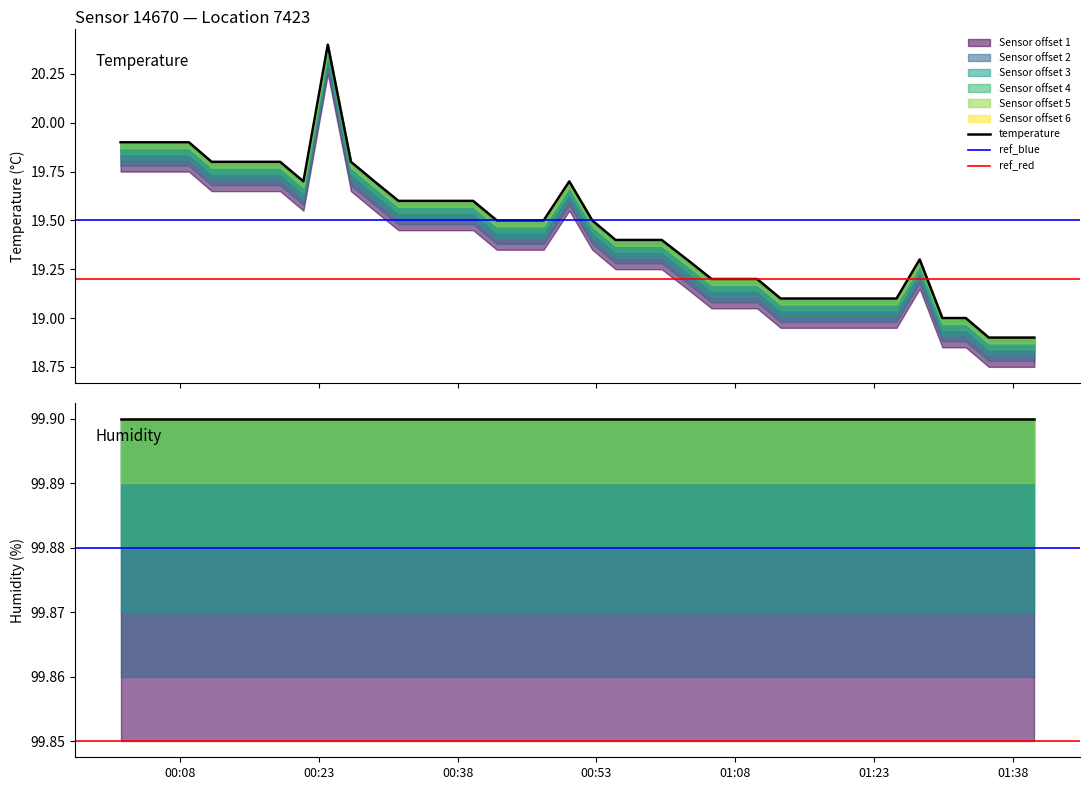

List the labels in order of value, smallest first.

2023-10-13T01:35:23, 2023-10-13T01:37:52, 2023-10-13T01:40:18, 2023-10-13T01:30:22, 2023-10-13T01:32:54, 2023-10-13T01:12:54, 2023-10-13T01:15:21, 2023-10-13T01:17:48, 2023-10-13T01:20:16, 2023-10-13T01:22:51, 2023-10-13T01:25:25, 2023-10-13T01:05:26, 2023-10-13T01:07:53, 2023-10-13T01:10:21, 2023-10-13T01:02:47, 2023-10-13T01:27:55, 2023-10-13T00:55:04, 2023-10-13T00:57:35, 2023-10-13T01:00:03, 2023-10-13T00:42:14, 2023-10-13T00:44:46, 2023-10-13T00:47:18, 2023-10-13T00:52:33, 2023-10-13T00:31:37, 2023-10-13T00:34:07, 2023-10-13T00:36:54, 2023-10-13T00:39:41, 2023-10-13T00:21:21, 2023-10-13T00:29:01, 2023-10-13T00:50:04, 2023-10-13T00:11:26, 2023-10-13T00:13:53, 2023-10-13T00:16:21, 2023-10-13T00:18:50, 2023-10-13T00:26:29, 2023-10-13T00:01:36, 2023-10-13T00:04:04, 2023-10-13T00:06:32, 2023-10-13T00:08:59, 2023-10-13T00:23:59